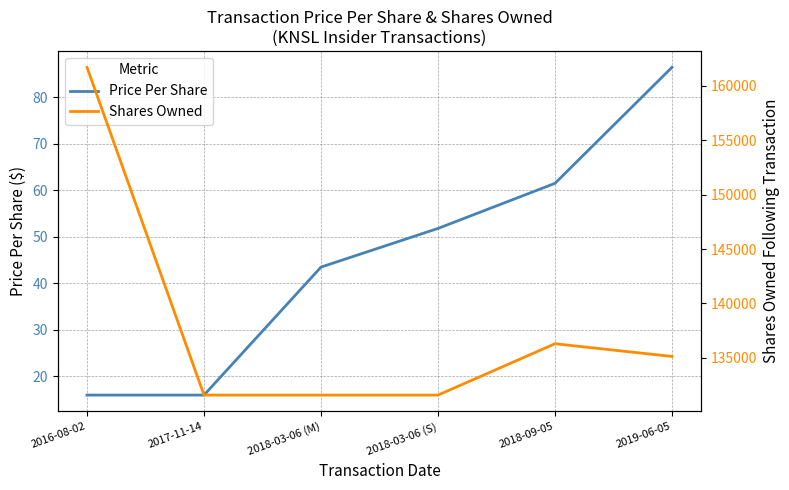

Between 2017-11-14 and 2018-03-06 (S), which series saw the biggest shift?

Price Per Share